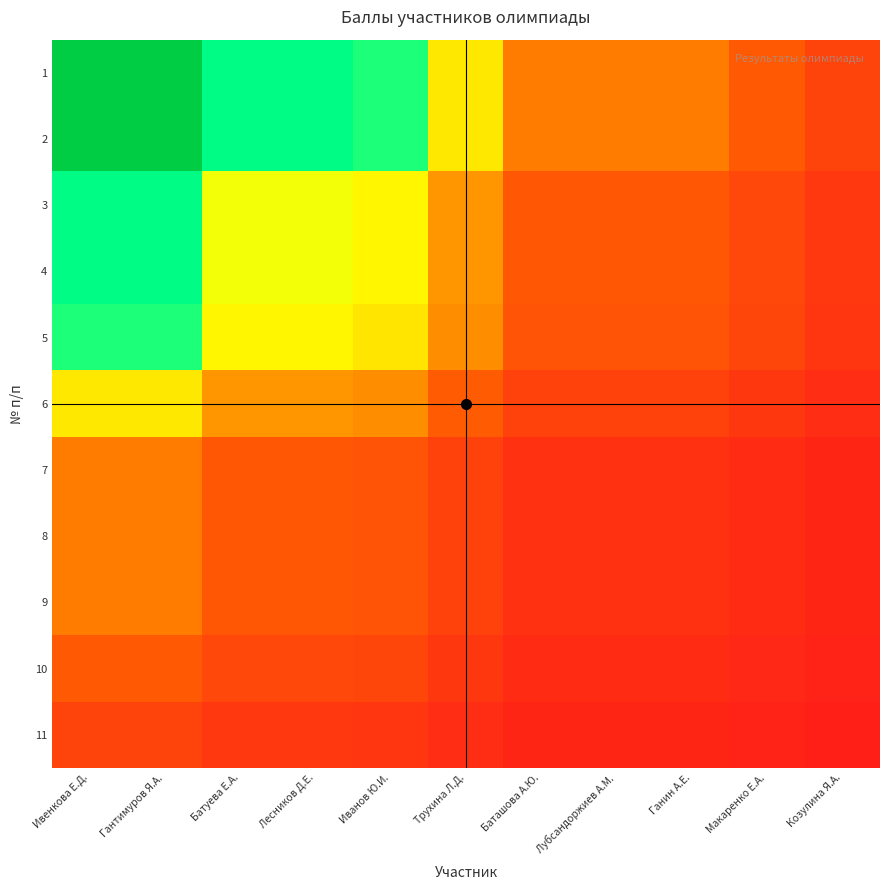

What is the spread (max minus min) of values at Баташова А.Ю.?

0.2